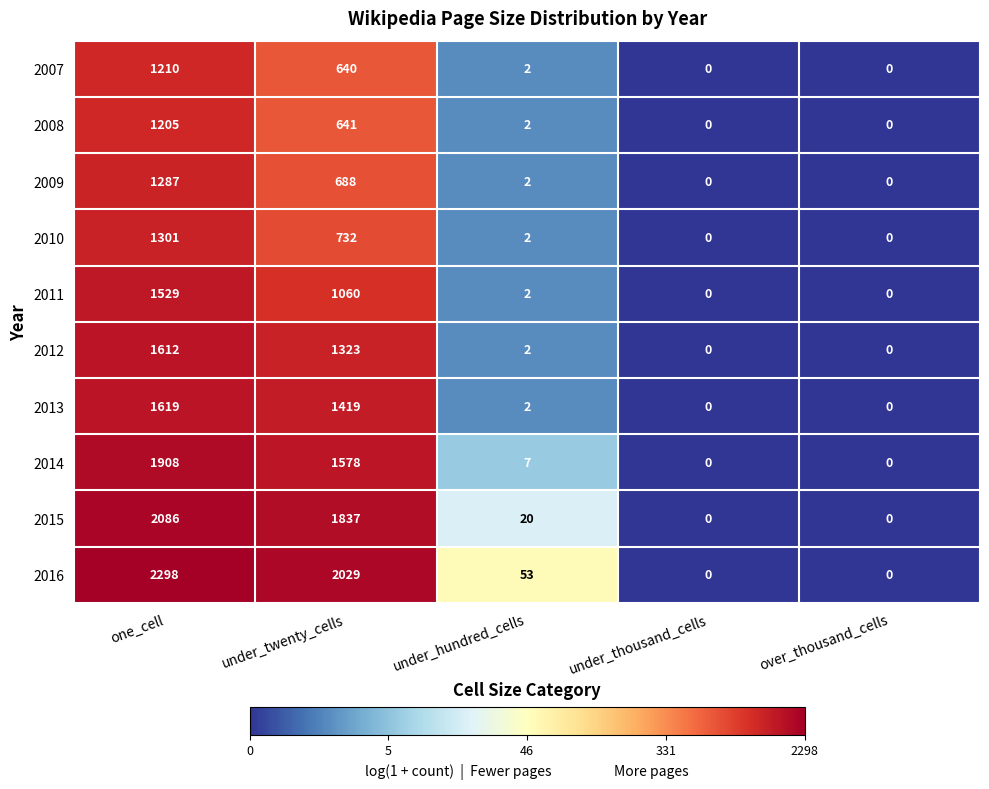

How many data points does each series have?

5